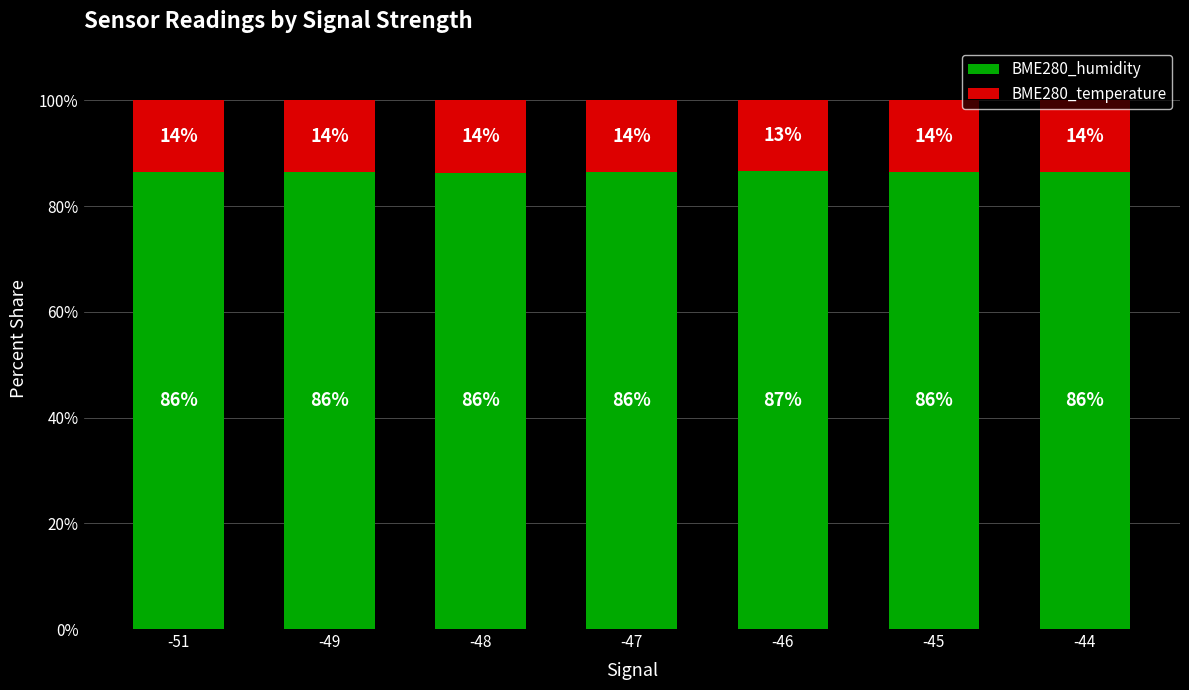

How many bars are there in total?

7